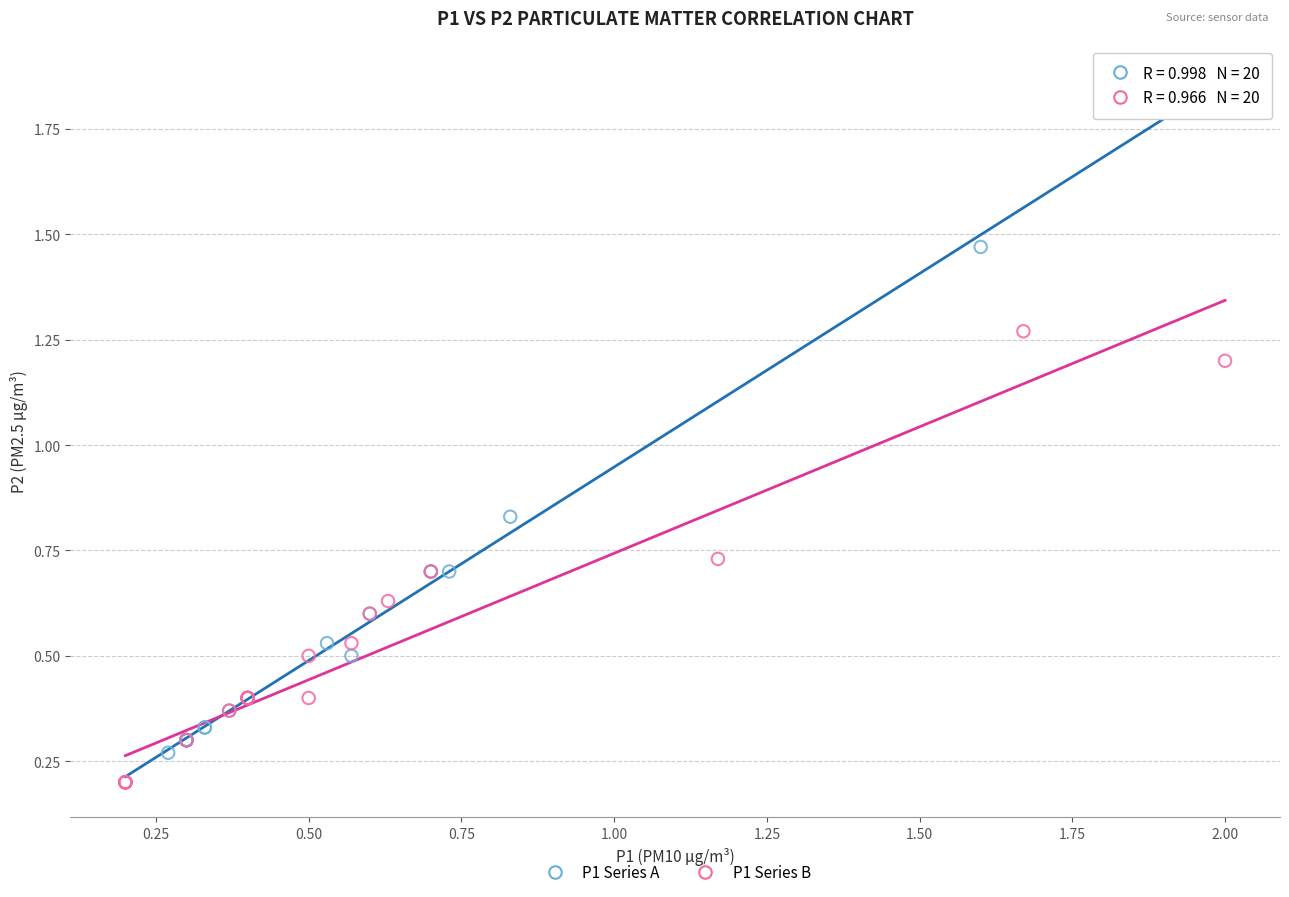

What are all the series names shown in the legend?

P1 Series A, P1 Series B